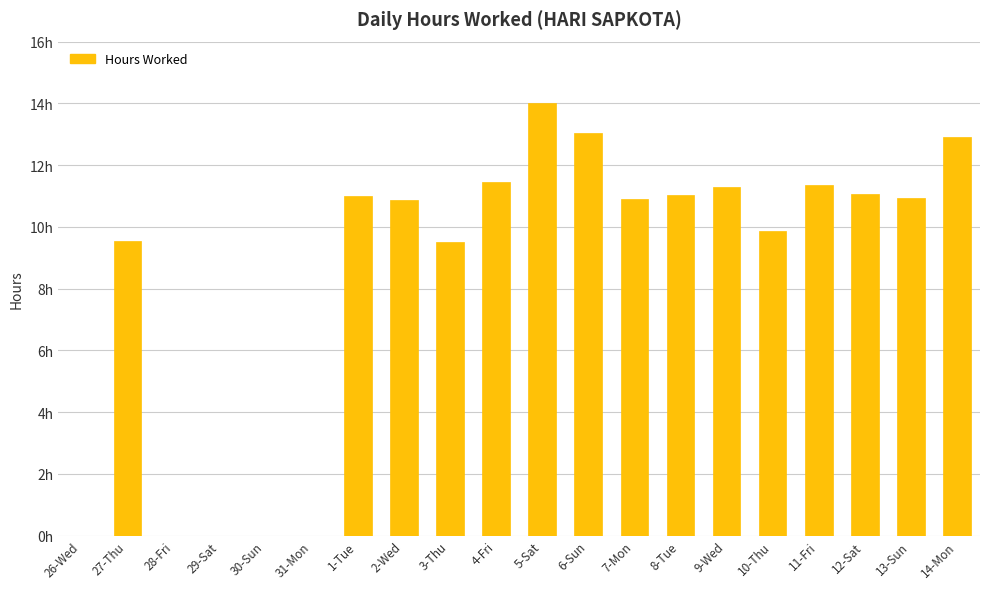

List the labels in order of value, largest first.

5-Sat, 6-Sun, 14-Mon, 4-Fri, 11-Fri, 9-Wed, 12-Sat, 8-Tue, 1-Tue, 13-Sun, 7-Mon, 2-Wed, 10-Thu, 27-Thu, 3-Thu, 26-Wed, 28-Fri, 29-Sat, 30-Sun, 31-Mon